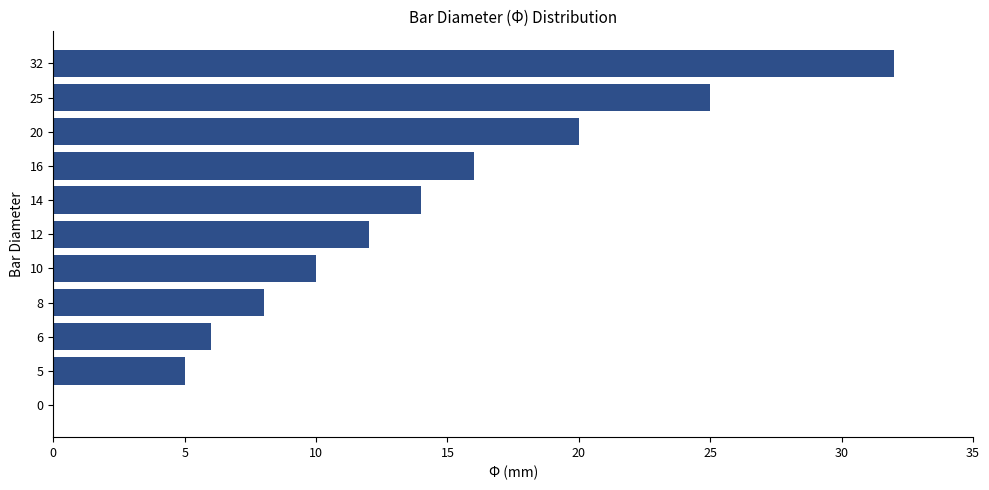

Reading bottom to top, list all the values displayed in this chart.

0=0	5=5	6=6	8=8	10=10	12=12	14=14	16=16	20=20	25=25	32=32